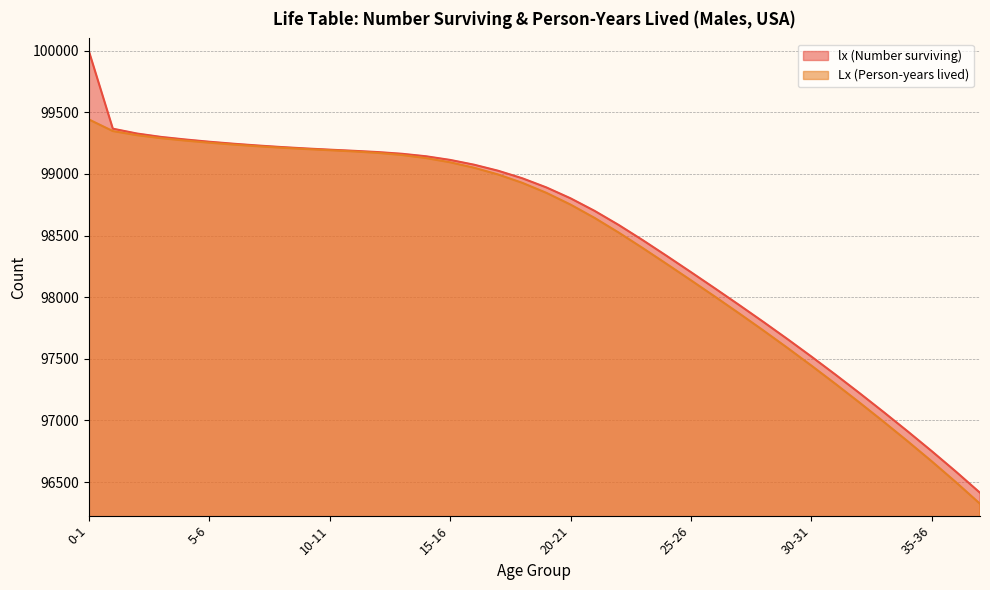

How many data points in Lx (Person-years lived) are above 98927?

19